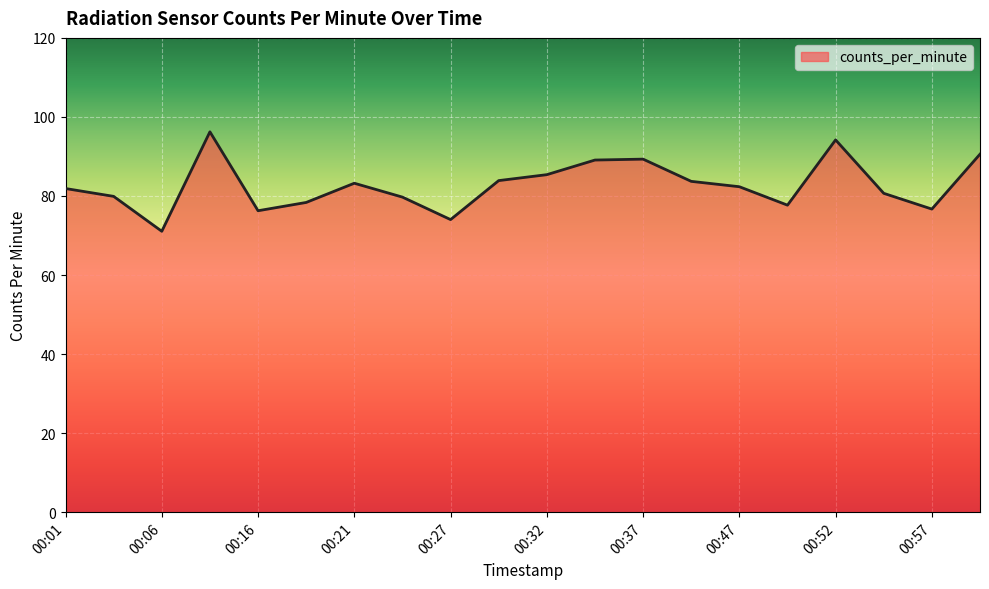

What is the maximum value shown in the chart?

96.2